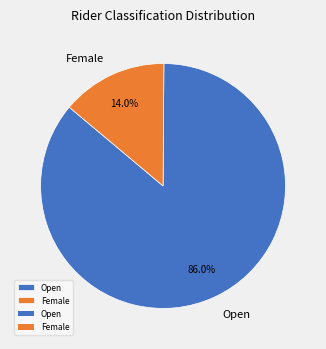

Which category has the biggest portion of the pie?

Open